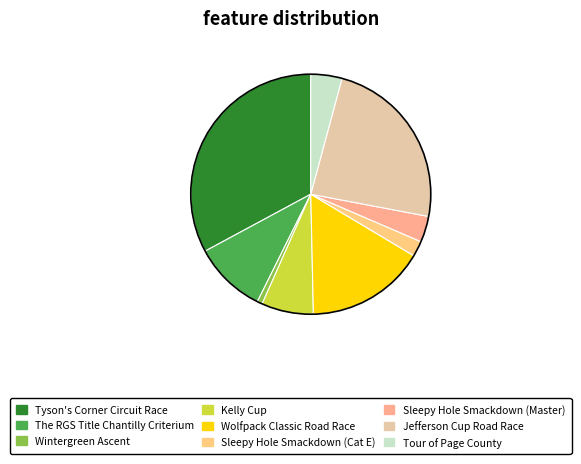

Does any single category account for the majority?

No